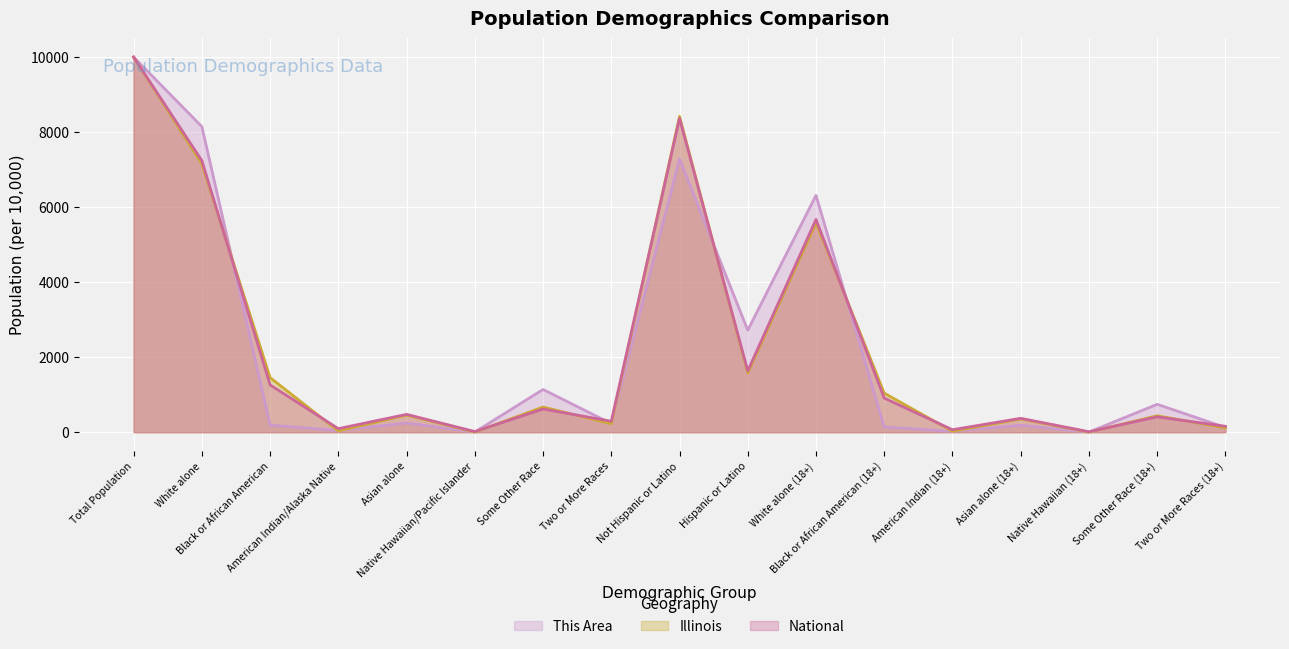

Reading left to right, transcribe all the data shown in this chart.

This Area: Total Population=10000.0	White alone=8146.9	Black or African American=190.7	American Indian/Alaska Native=43.5	Asian alone=246.4	Native Hawaiian/Pacific Islander=4.0	Some Other Race=1139.0	Two or More Races=229.6	Not Hispanic or Latino=7281.9	Hispanic or Latino=2718.1	White alone (18+)=6313.2	Black or African American (18+)=137.7	American Indian (18+)=23.7	Asian alone (18+)=185.4	Native Hawaiian (18+)=2.3	Some Other Race (18+)=743.4	Two or More Races (18+)=127.1
Illinois: Total Population=10000.0	White alone=7153.1	Black or African American=1454.7	American Indian/Alaska Native=34.3	Asian alone=457.4	Native Hawaiian/Pacific Islander=3.2	Some Other Race=671.4	Two or More Races=226.0	Not Hispanic or Latino=8419.7	Hispanic or Latino=1580.3	White alone (18+)=5584.7	Black or African American (18+)=1041.1	American Indian (18+)=23.8	Asian alone (18+)=354.8	Native Hawaiian (18+)=2.4	Some Other Race (18+)=438.4	Two or More Races (18+)=115.9
National: Total Population=10000.0	White alone=7240.7	Black or African American=1260.9	American Indian/Alaska Native=95.0	Asian alone=475.3	Native Hawaiian/Pacific Islander=17.5	Some Other Race=618.9	Two or More Races=291.8	Not Hispanic or Latino=8365.1	Hispanic or Latino=1634.9	White alone (18+)=5672.5	Black or African American (18+)=909.7	American Indian (18+)=66.2	Asian alone (18+)=370.0	Native Hawaiian (18+)=12.4	Some Other Race (18+)=409.8	Two or More Races (18+)=156.8